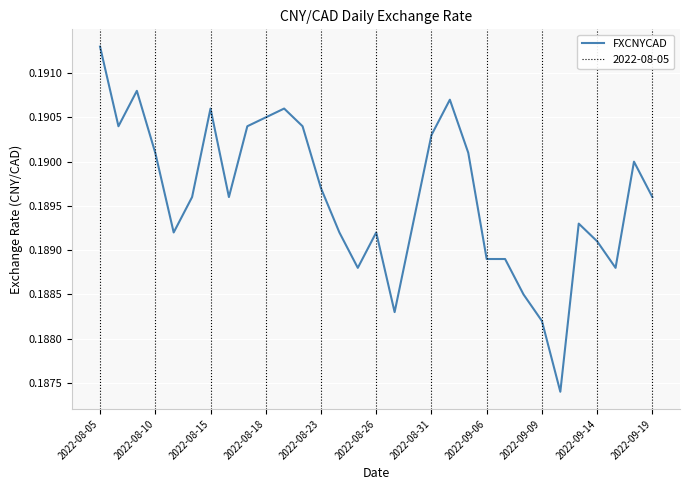

How many data points does each series have?

31